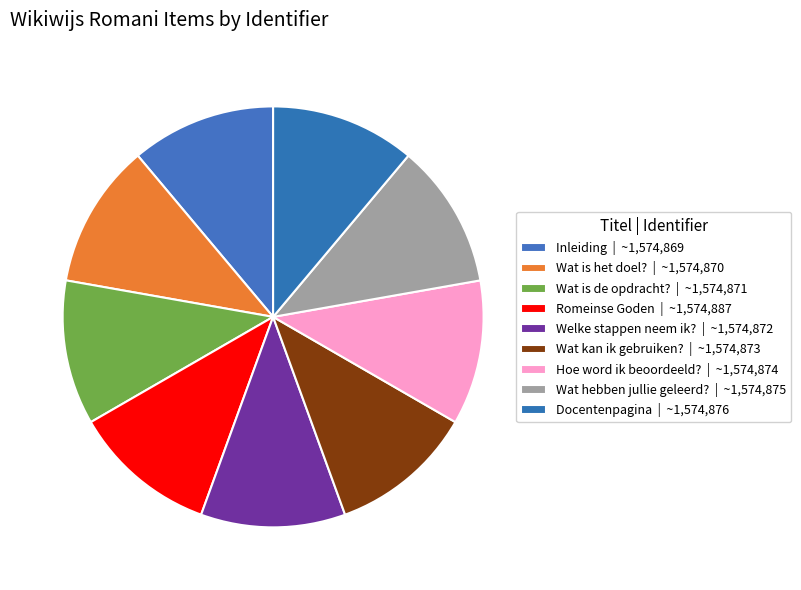

Rank the categories by value from lowest to highest.

Inleiding, Wat is het doel?, Wat is de opdracht?, Welke stappen neem ik?, Wat kan ik gebruiken?, Hoe word ik beoordeeld?, Wat hebben jullie geleerd?, Docentenpagina, Romeinse Goden